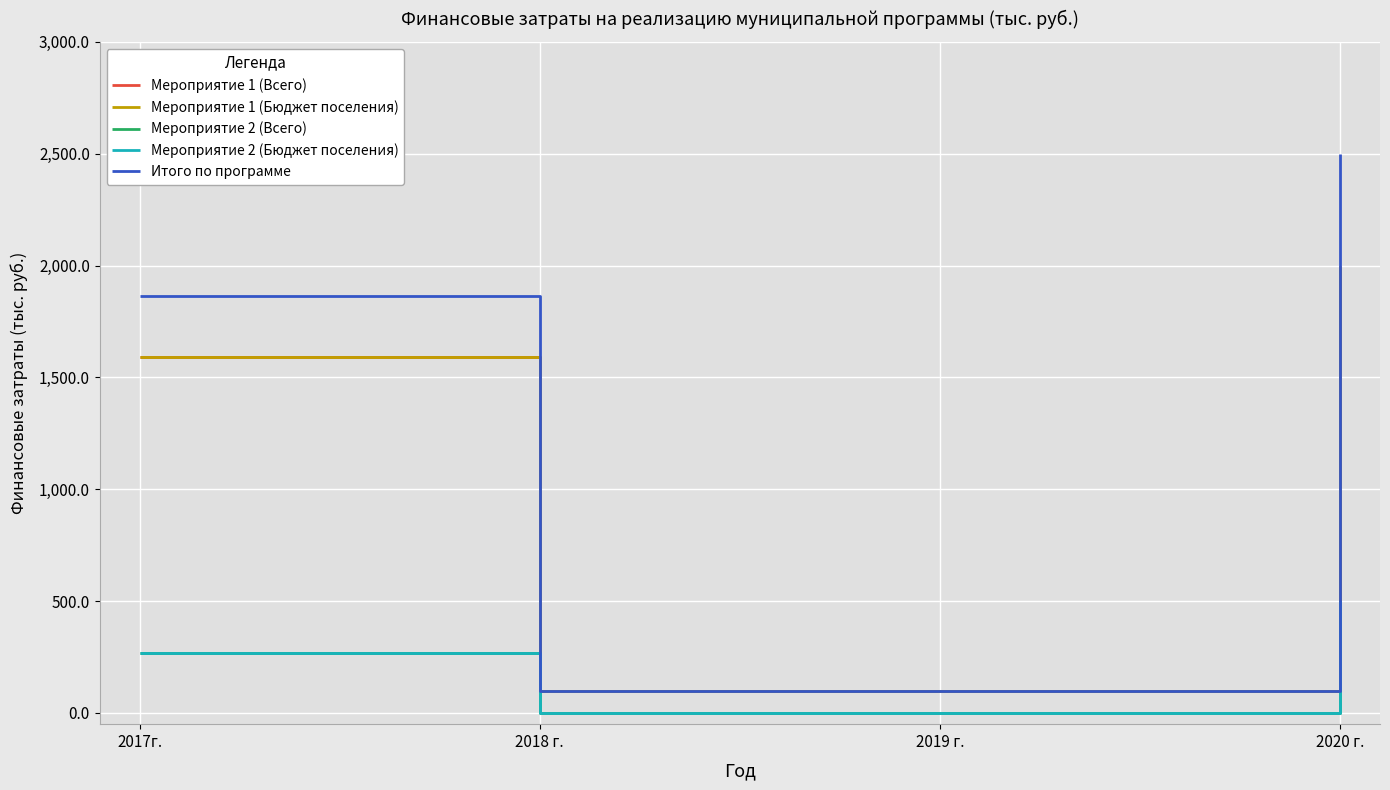

Does the chart have visible grid lines?

Yes